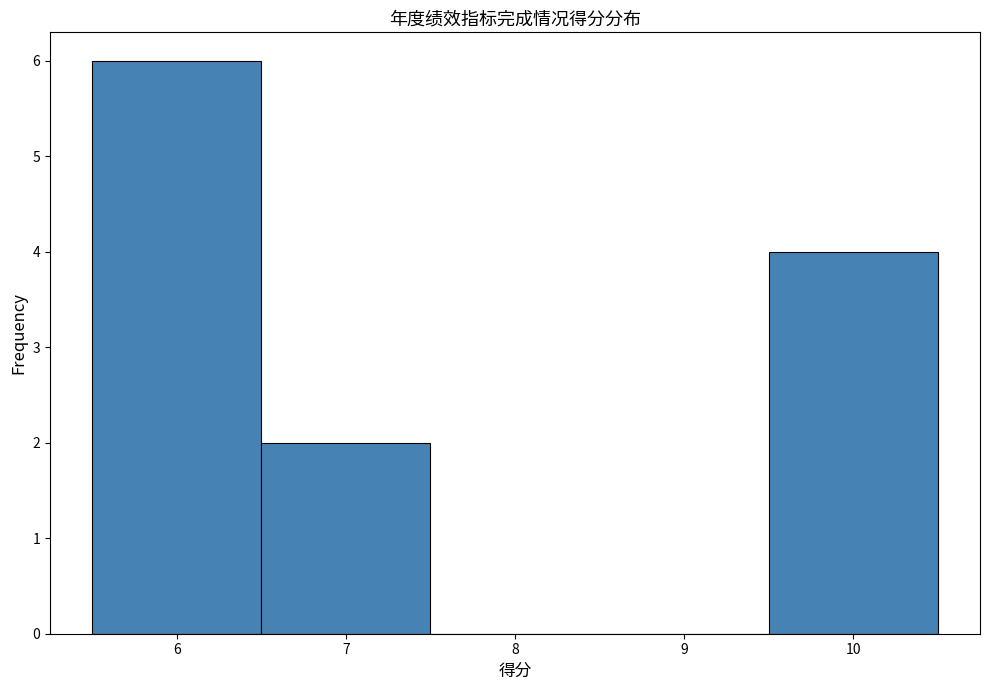

Reading left to right, list every bar in this chart as the range it spans on the x-axis followed by its height. The values are not printed on the chart, so give them approximately, as read against the axis.

5.5 to 6.5: 6
6.5 to 7.5: 2
7.5 to 8.5: 0
8.5 to 9.5: 0
9.5 to 10.5: 4